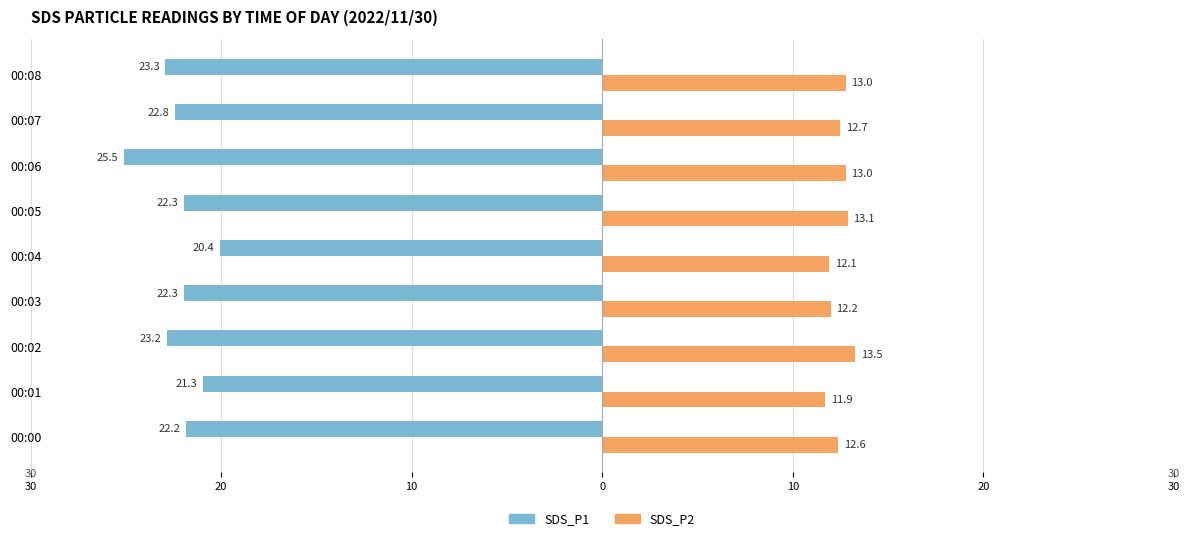

Which series has the largest range (max minus min)?

SDS_P1